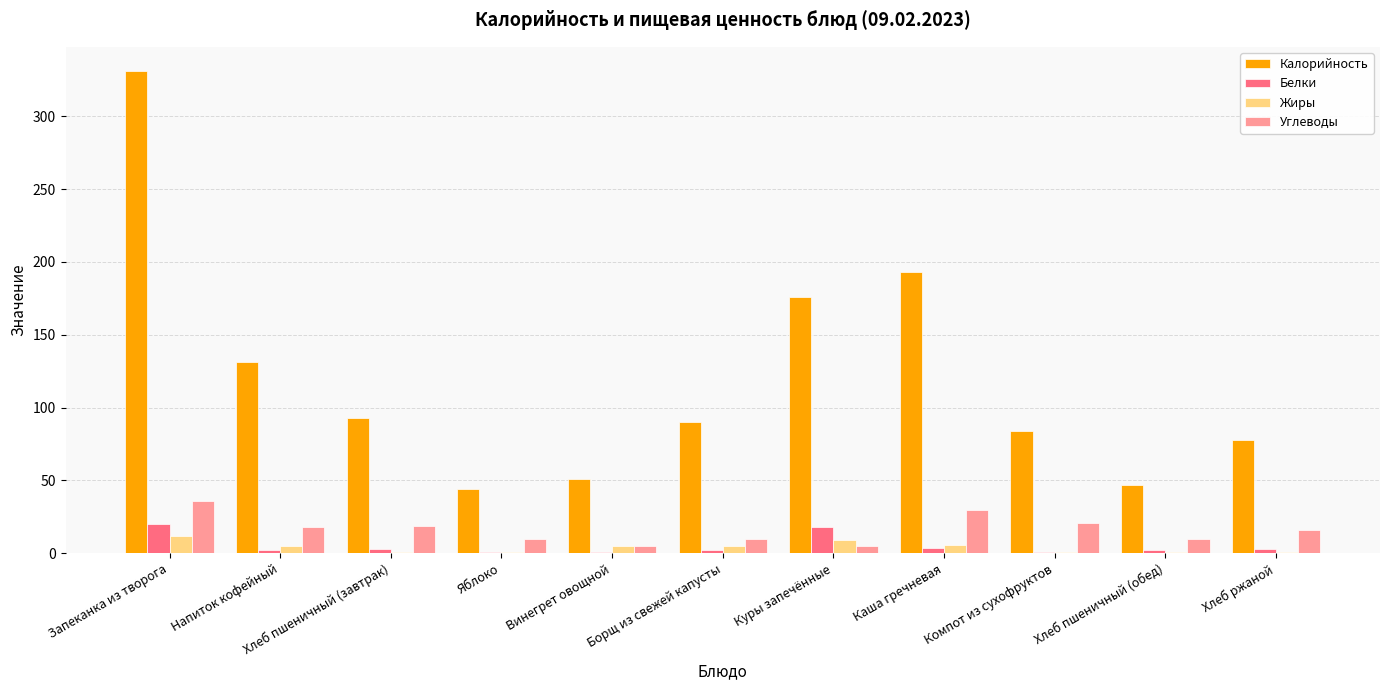

What is the highest value of the Белки series?

20